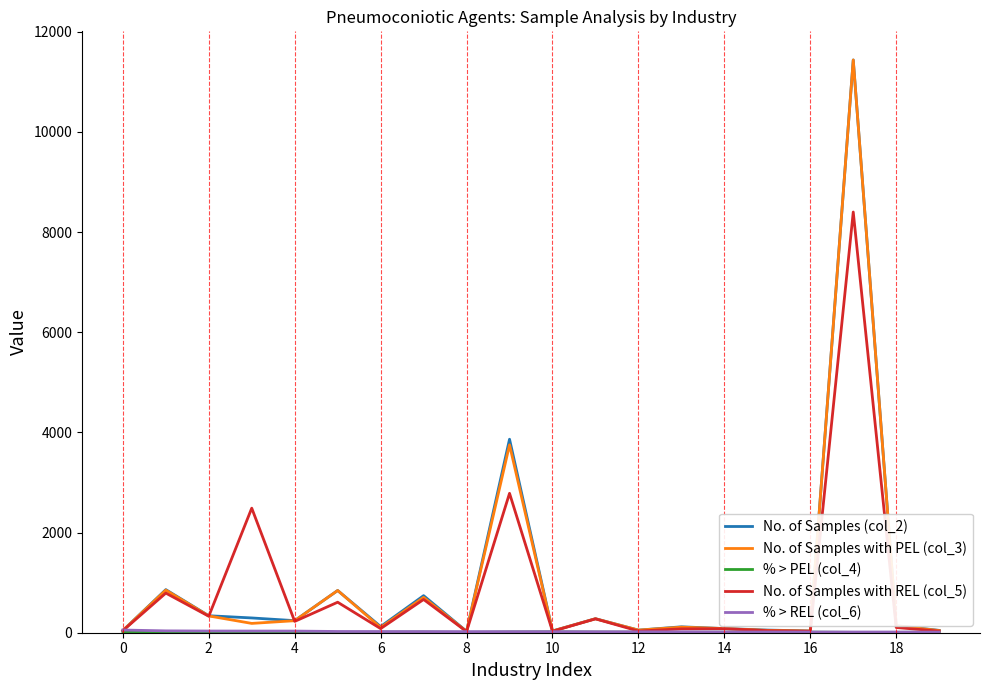

Which series has the widest spread of values?

No. of Samples with PEL (col_3)